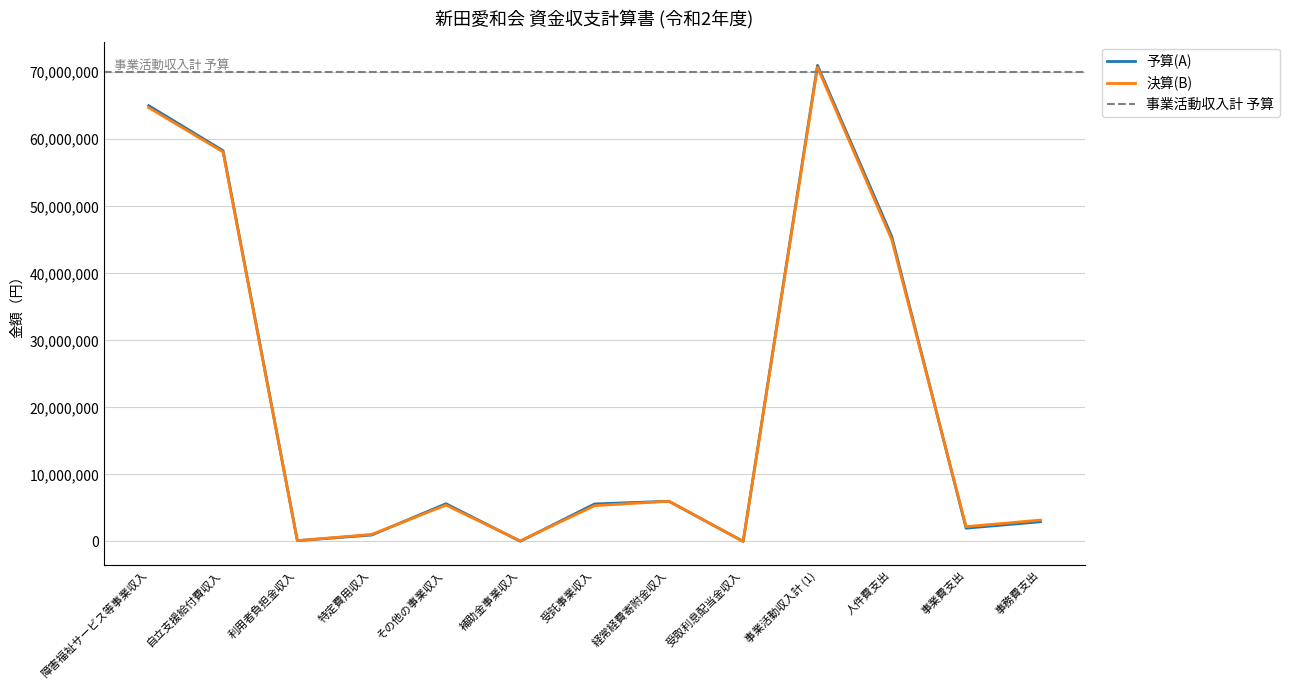

Between which two adjacent categories do 決算(B) and 予算(A) first intersect?

自立支援給付費収入 and 利用者負担金収入